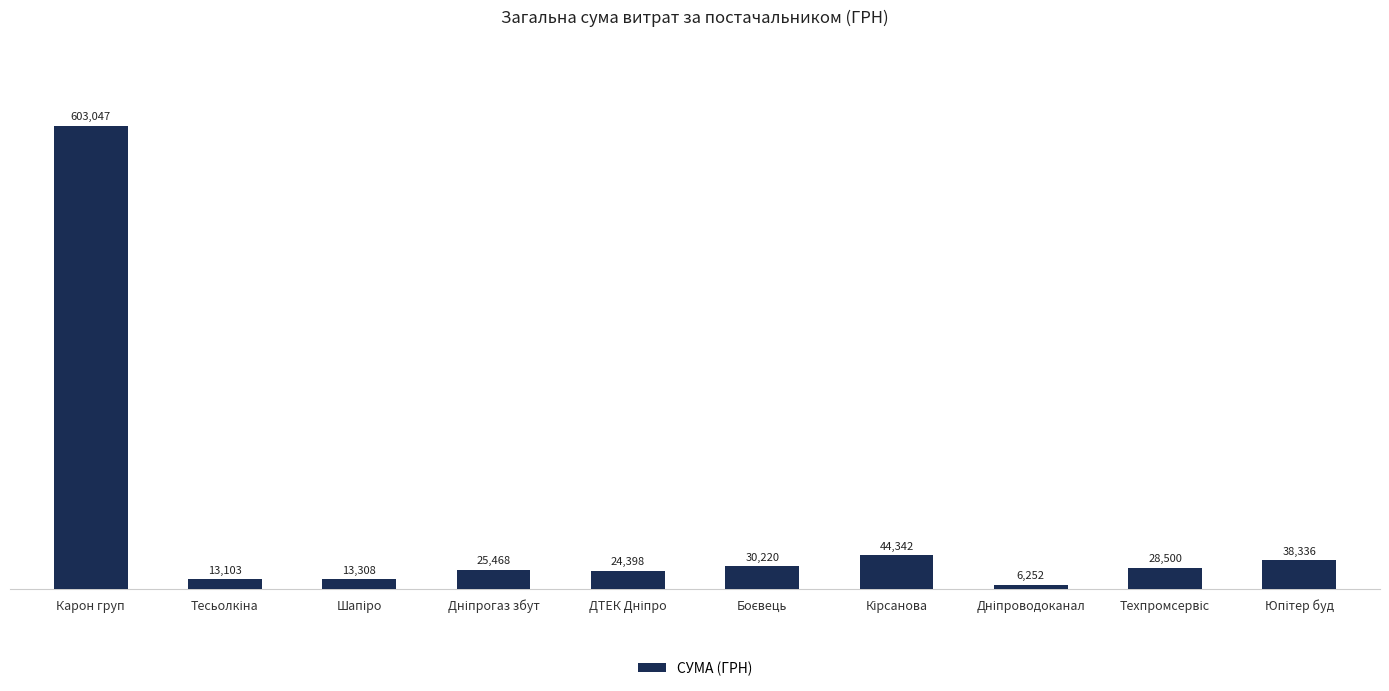

Are the bars horizontal?

No